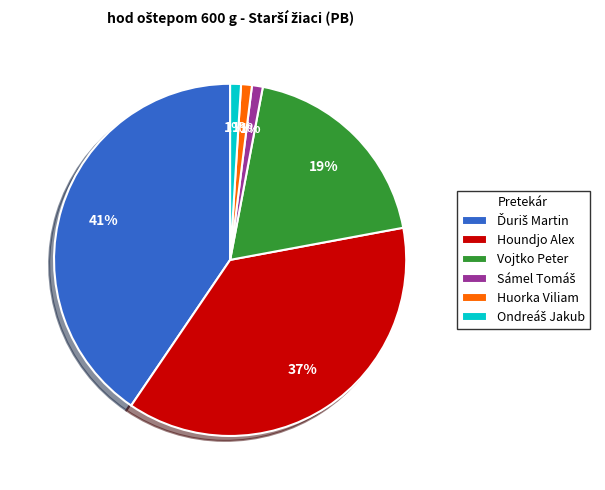

What percentage is the Houndjo Alex slice, to the nearest percent?

37%